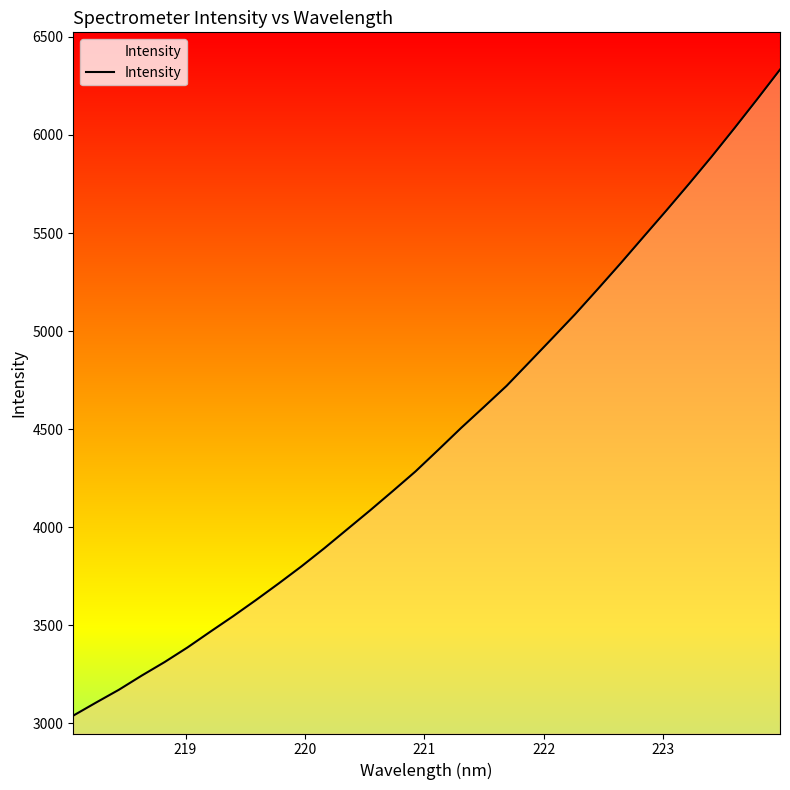

What is the greatest value displayed?

6333.1